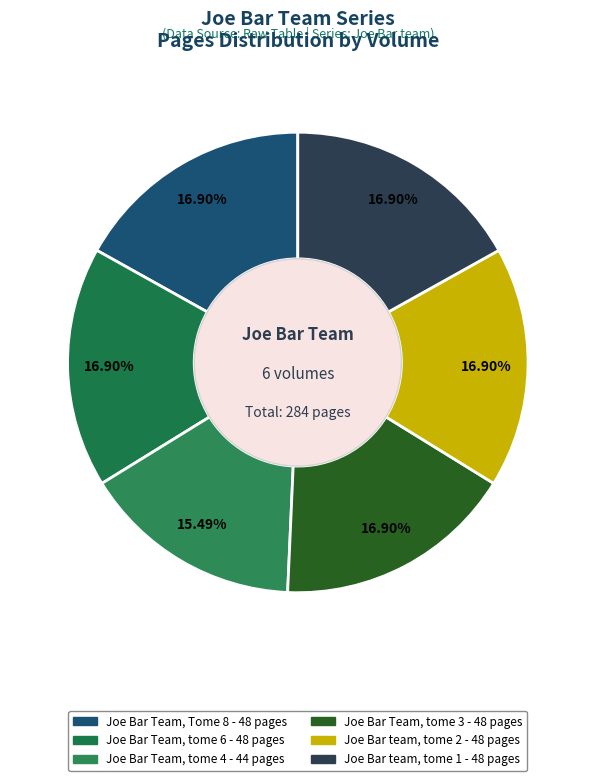

Which slice is the smallest?

Joe Bar Team, tome 4